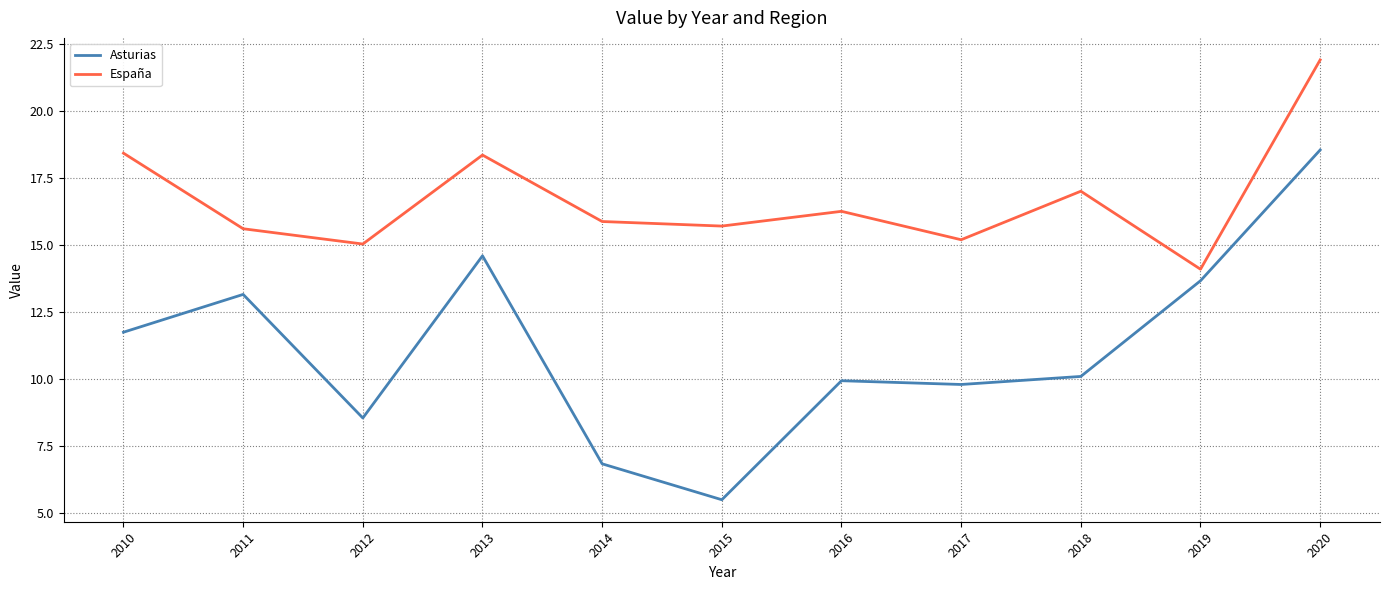

How many interior local peaks does the España series have?

3